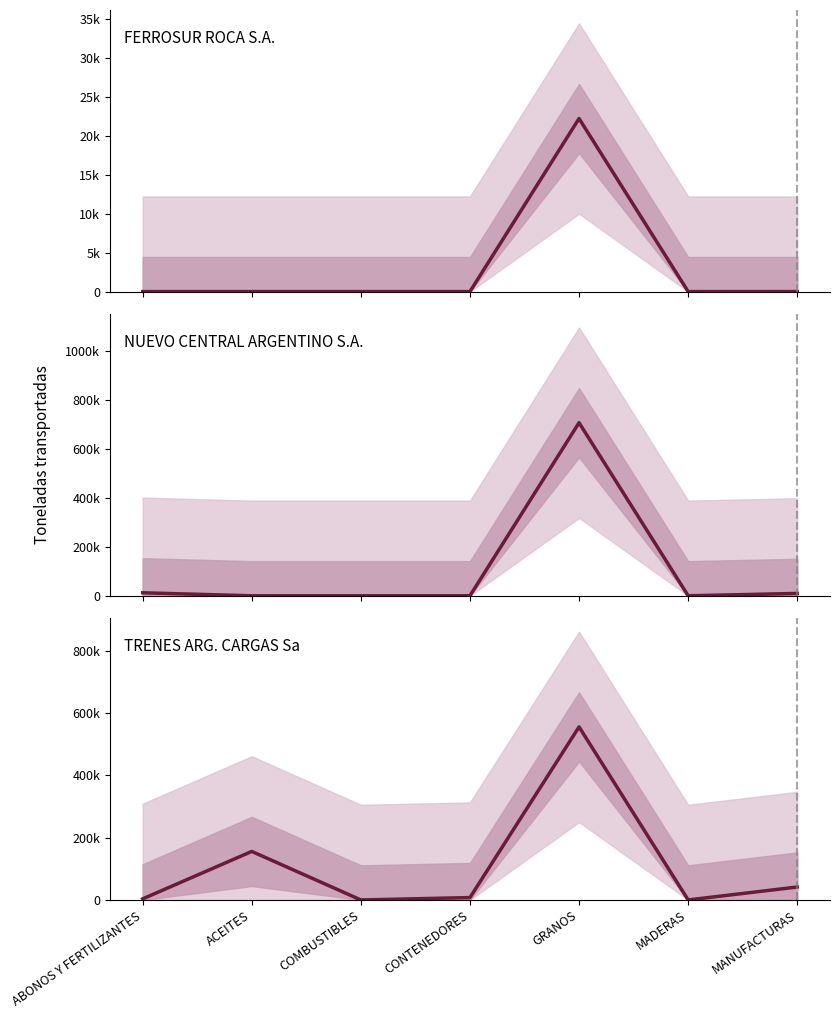

Where is the first local minimum for NUEVO CENTRAL ARGENTINO S.A.?

MADERAS